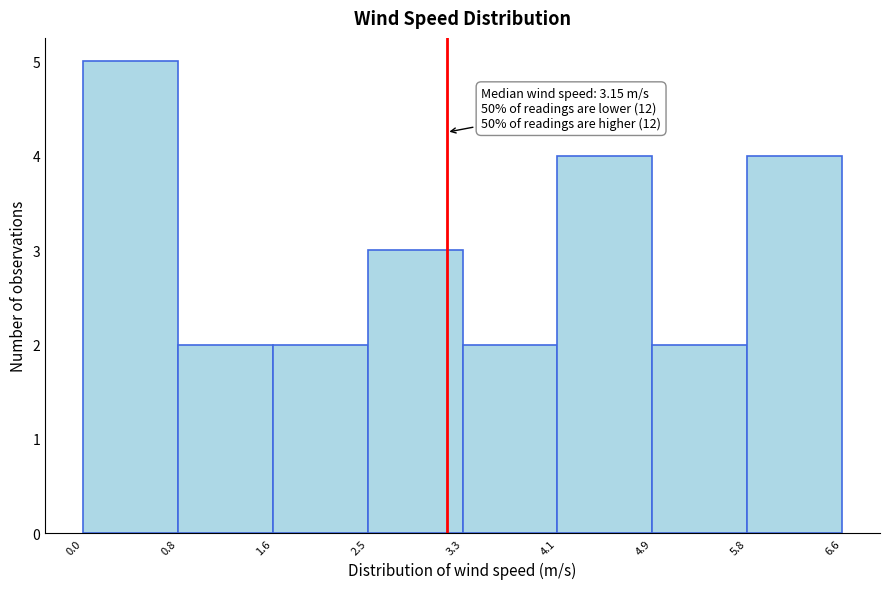

Over which range of the x-axis is the bar tallest?

0.0 to 0.8